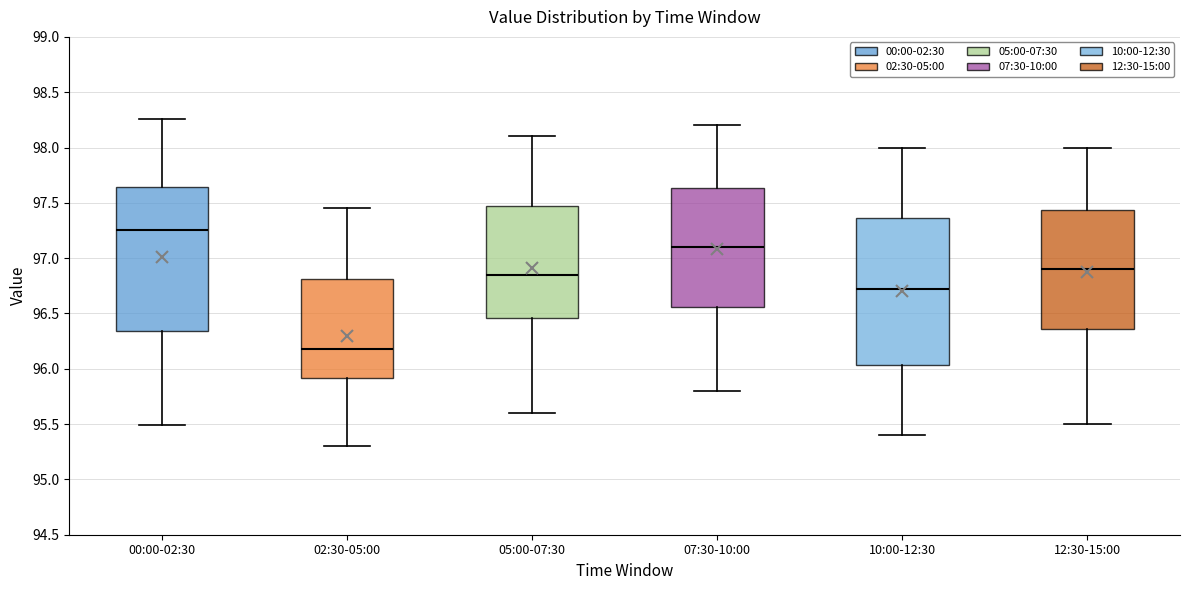

Reading left to right, read every box against the y-axis: the position of its median line, the range the box covers, and the ends of its whiskers. The values are not printed on the chart, so give them approximately, as read against the axis.

00:00-02:30: median 97.25, box 96.35 to 97.65, whiskers 95.50 to 98.25
02:30-05:00: median 96.20, box 95.90 to 96.80, whiskers 95.30 to 97.45
05:00-07:30: median 96.85, box 96.45 to 97.50, whiskers 95.60 to 98.10
07:30-10:00: median 97.10, box 96.55 to 97.65, whiskers 95.80 to 98.20
10:00-12:30: median 96.75, box 96.05 to 97.35, whiskers 95.40 to 98.00
12:30-15:00: median 96.90, box 96.35 to 97.45, whiskers 95.50 to 98.00